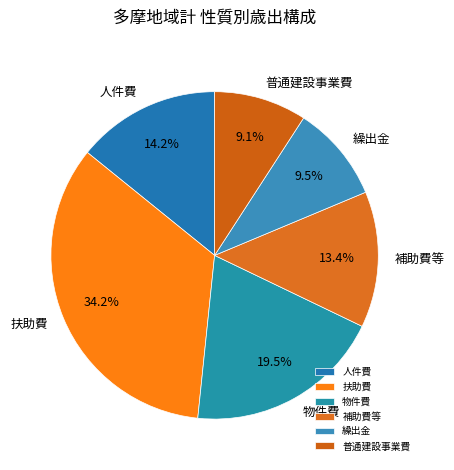

What percentage is NOT represented by 繰出金?

90.5%